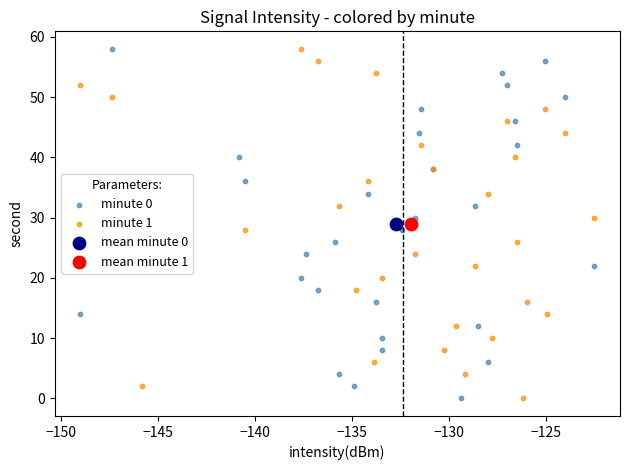

What are all the series names shown in the legend?

minute 0, minute 1, mean minute 0, mean minute 1